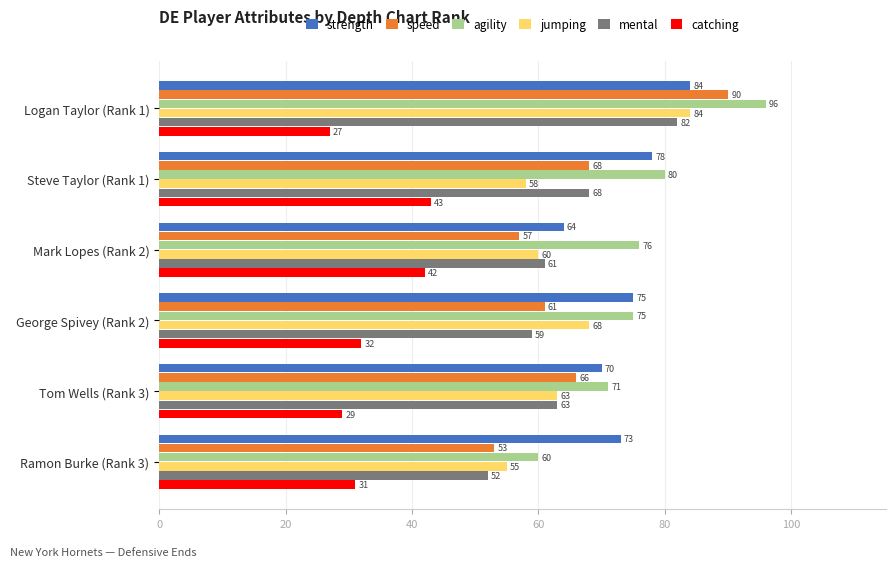

What are all the series names shown in the legend?

strength, speed, agility, jumping, mental, catching